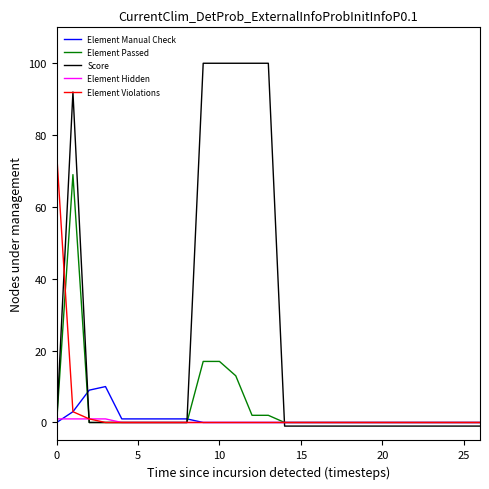

Which series has the largest total across all categories?

Score